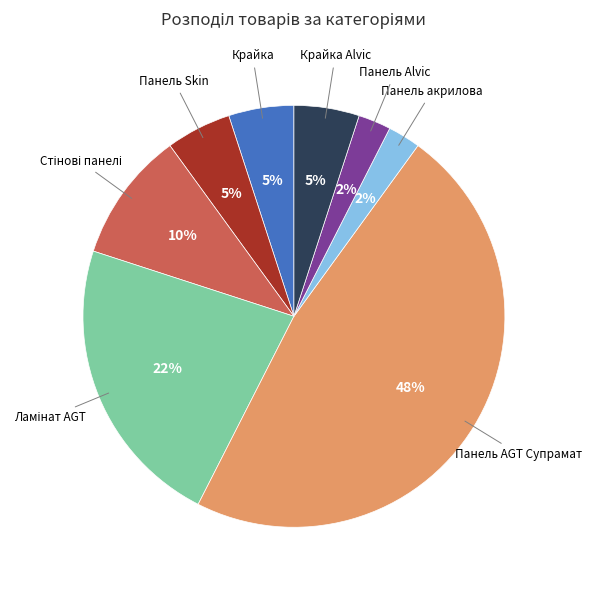

To the nearest percent, what is the average slice percentage?

12%